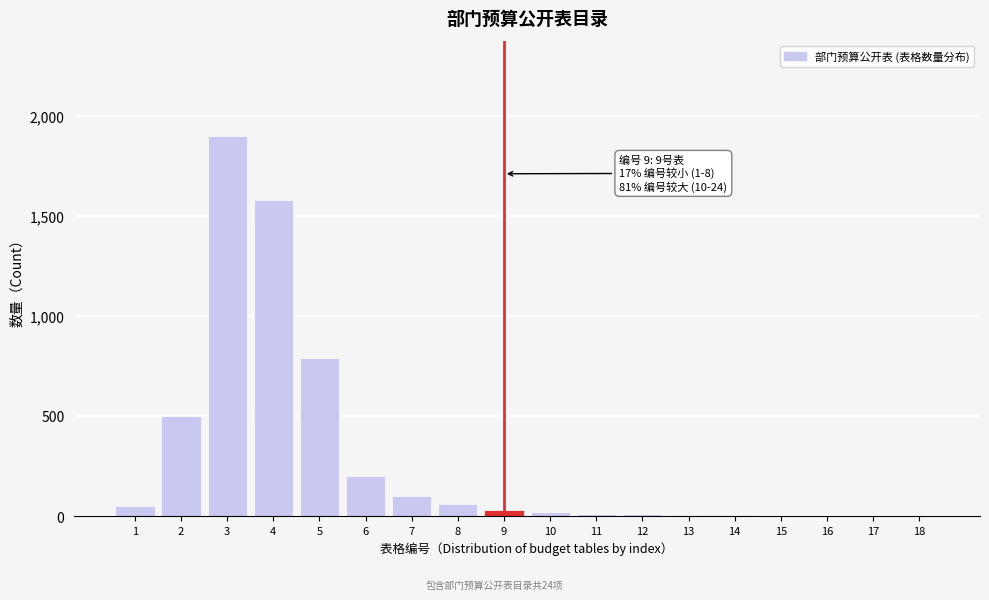

What is the sum of all values?

5261